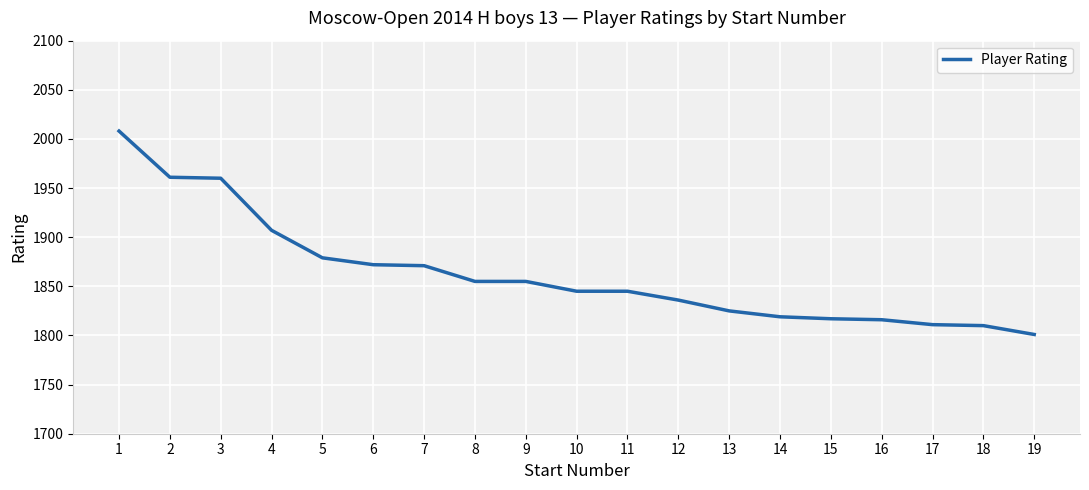

What is the difference between the values at 16 and 11?

29